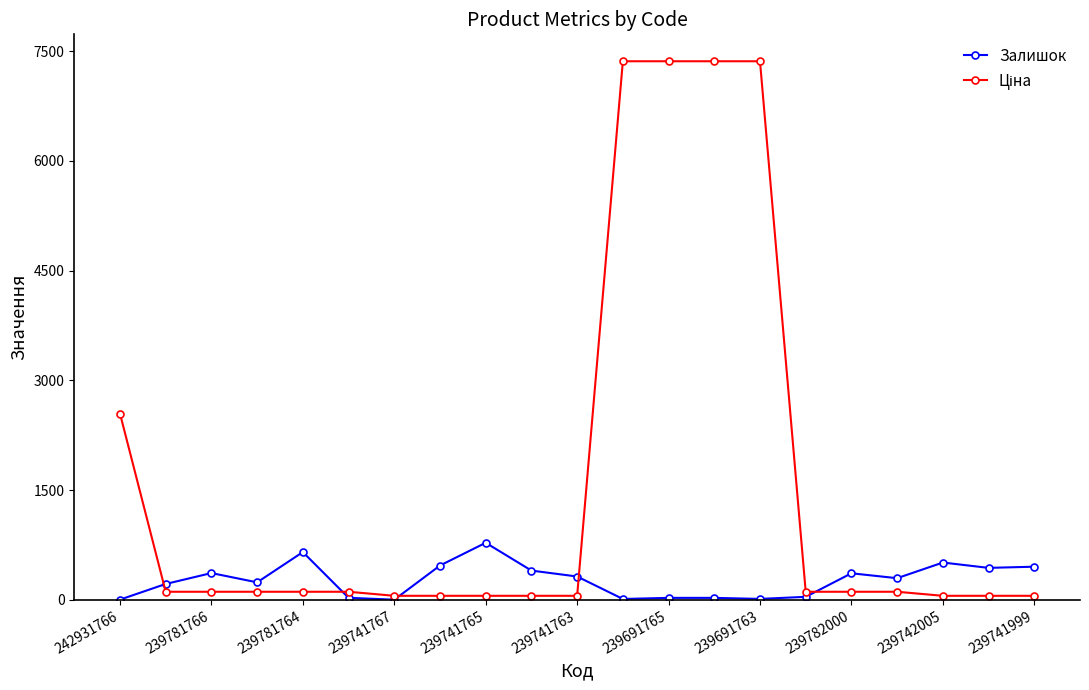

True or false: Залишок has more than 0 points higher than both neighbors.

True